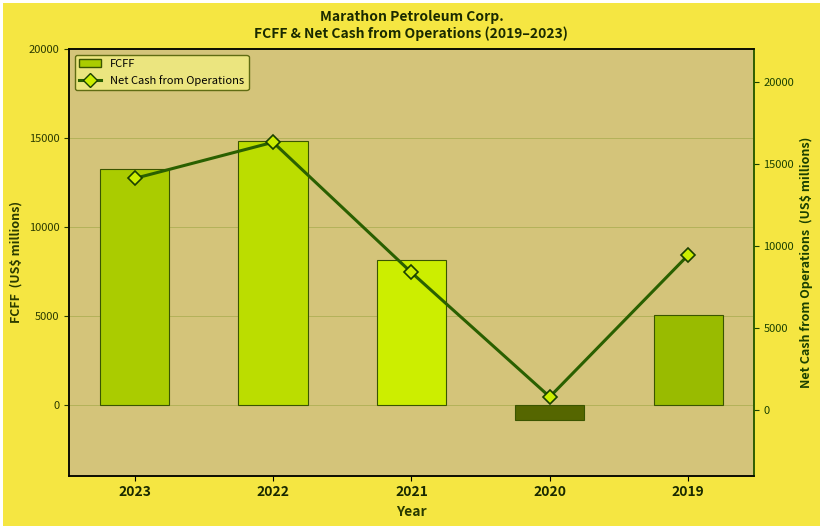

At which category is the sum across all series the highest?

2022